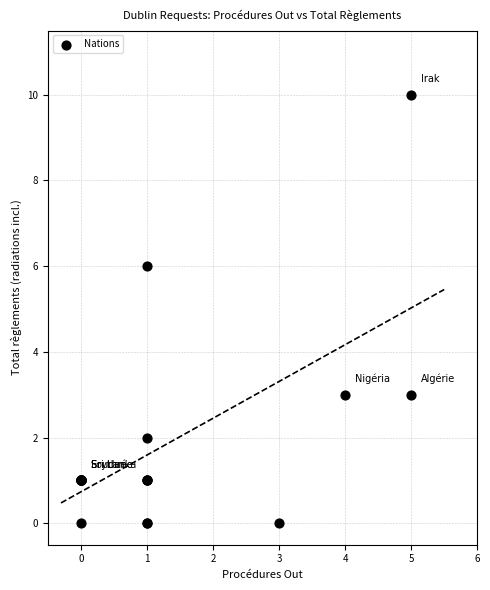

What Y value in the scatter plot is closest to 5?

6